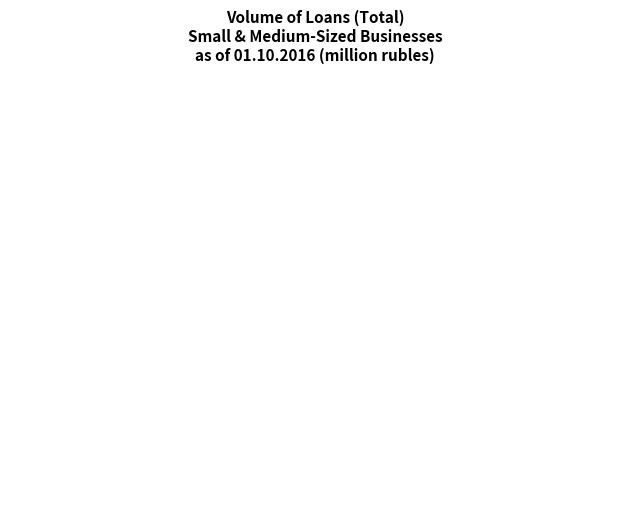

Which slice is the largest?

Central FD 1,516,666 mln 40%